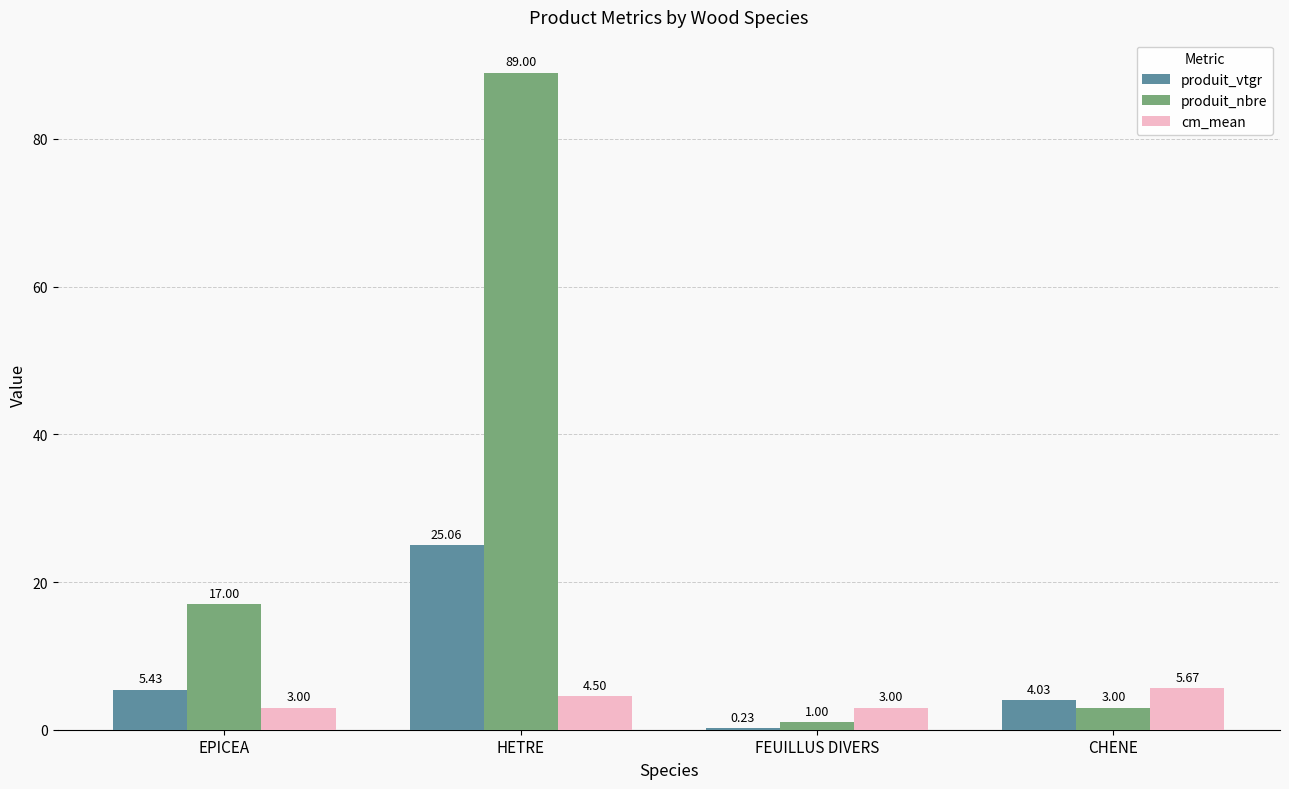

Which series has the widest spread of values?

produit_nbre